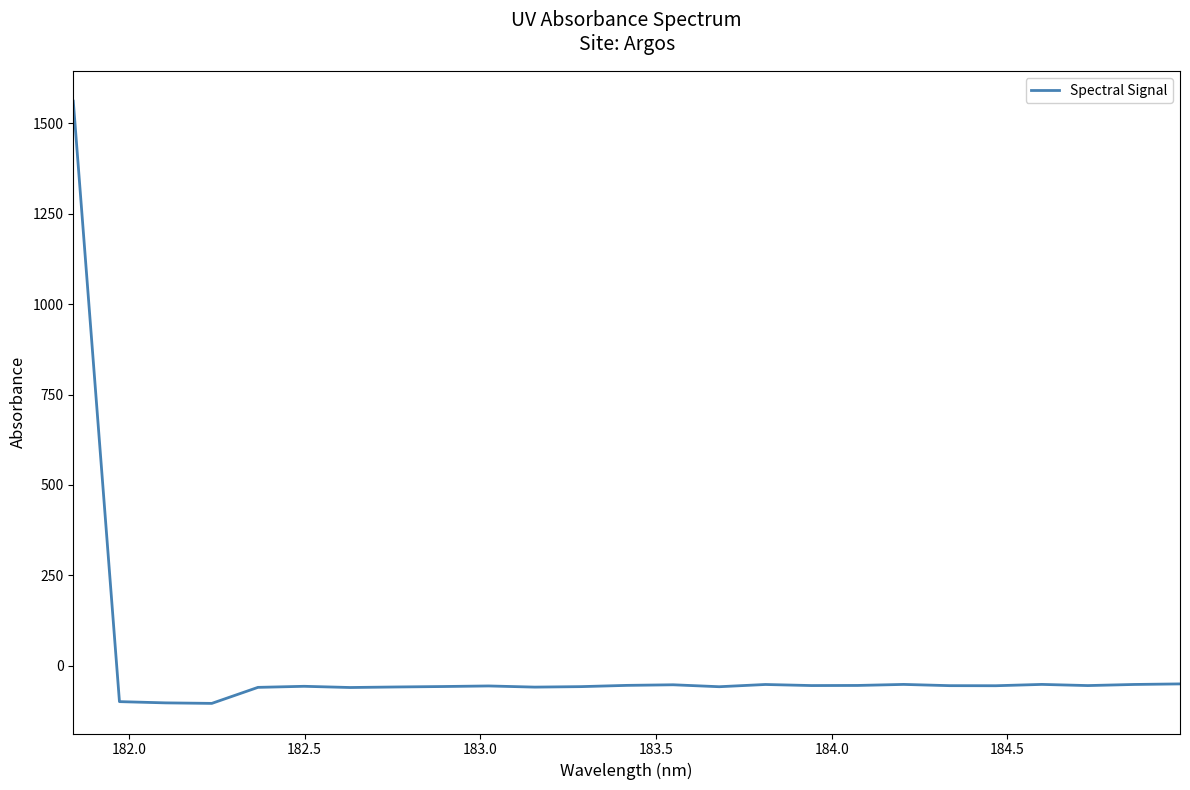

What is the difference between the maximum and minimum values?

1664.7